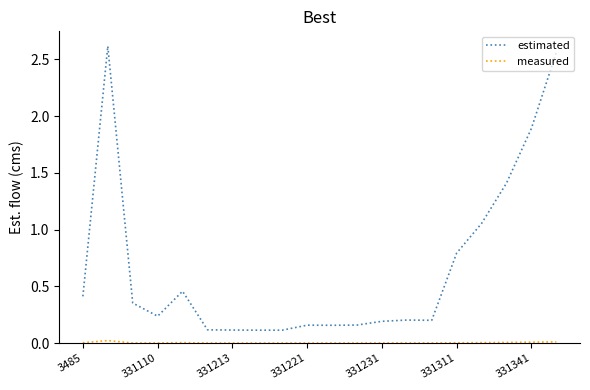

Which series has the largest total across all categories?

estimated